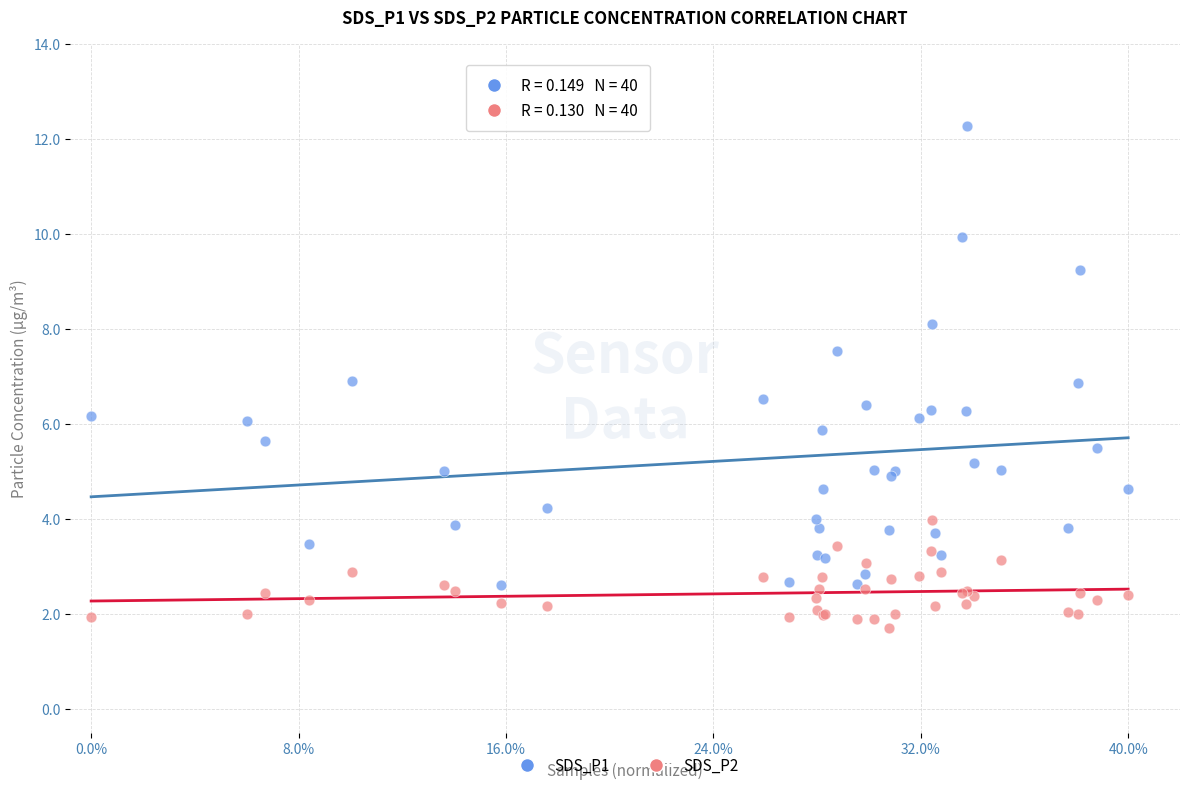

What are all the series names shown in the legend?

SDS_P1, SDS_P2